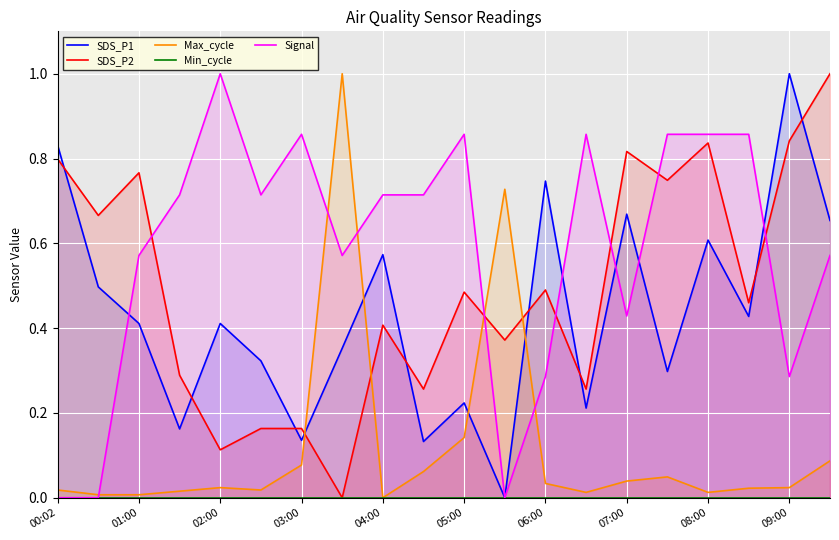

Which series has the largest total across all categories?

Signal